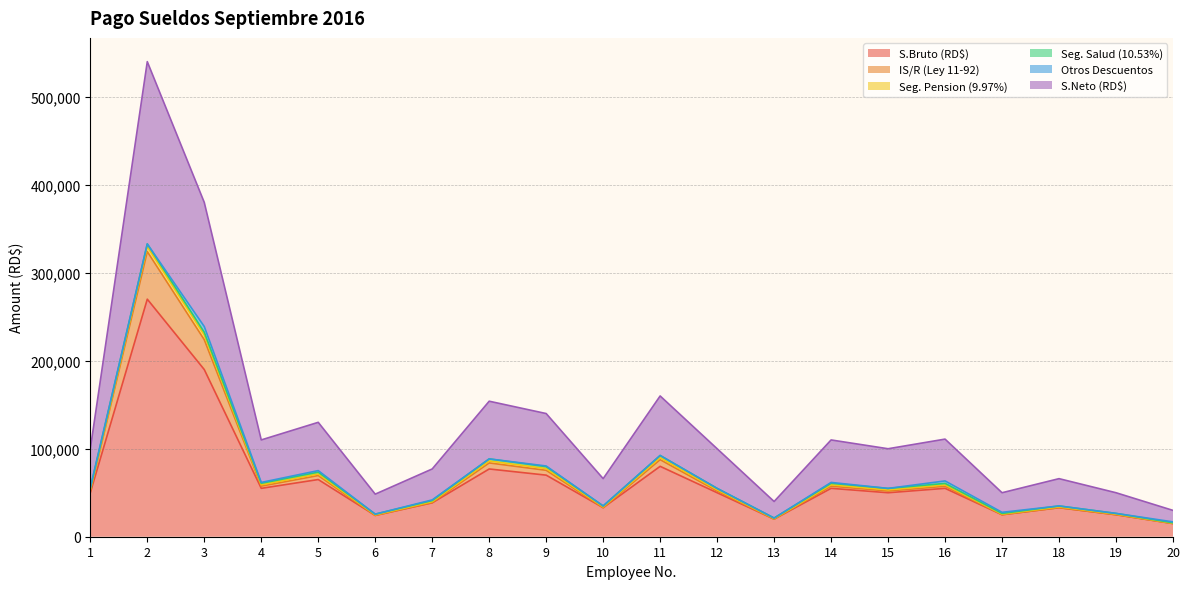

True or false: Seg. Pension (9.97%) and S.Bruto (RD$) cross at least once.

False